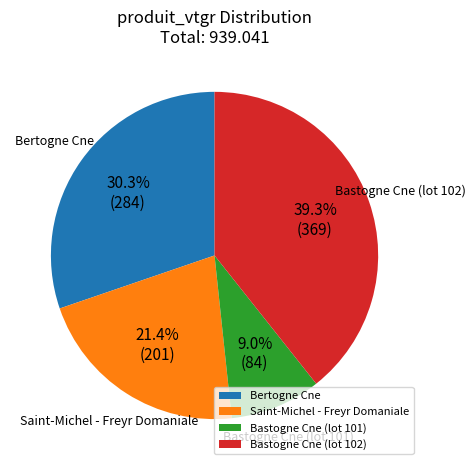

The Saint-Michel - Freyr Domaniale slice represents 26% of the pie. True or false?

False